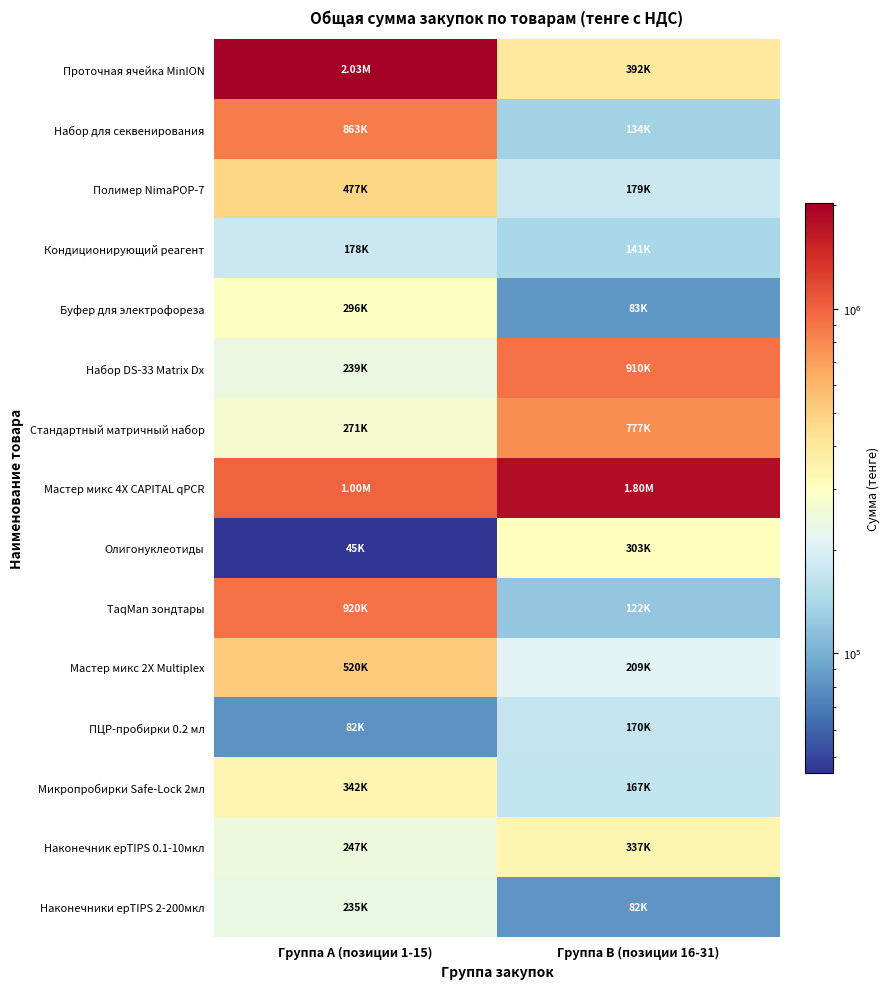

Which series has the largest range (max minus min)?

Проточная ячейка MinION